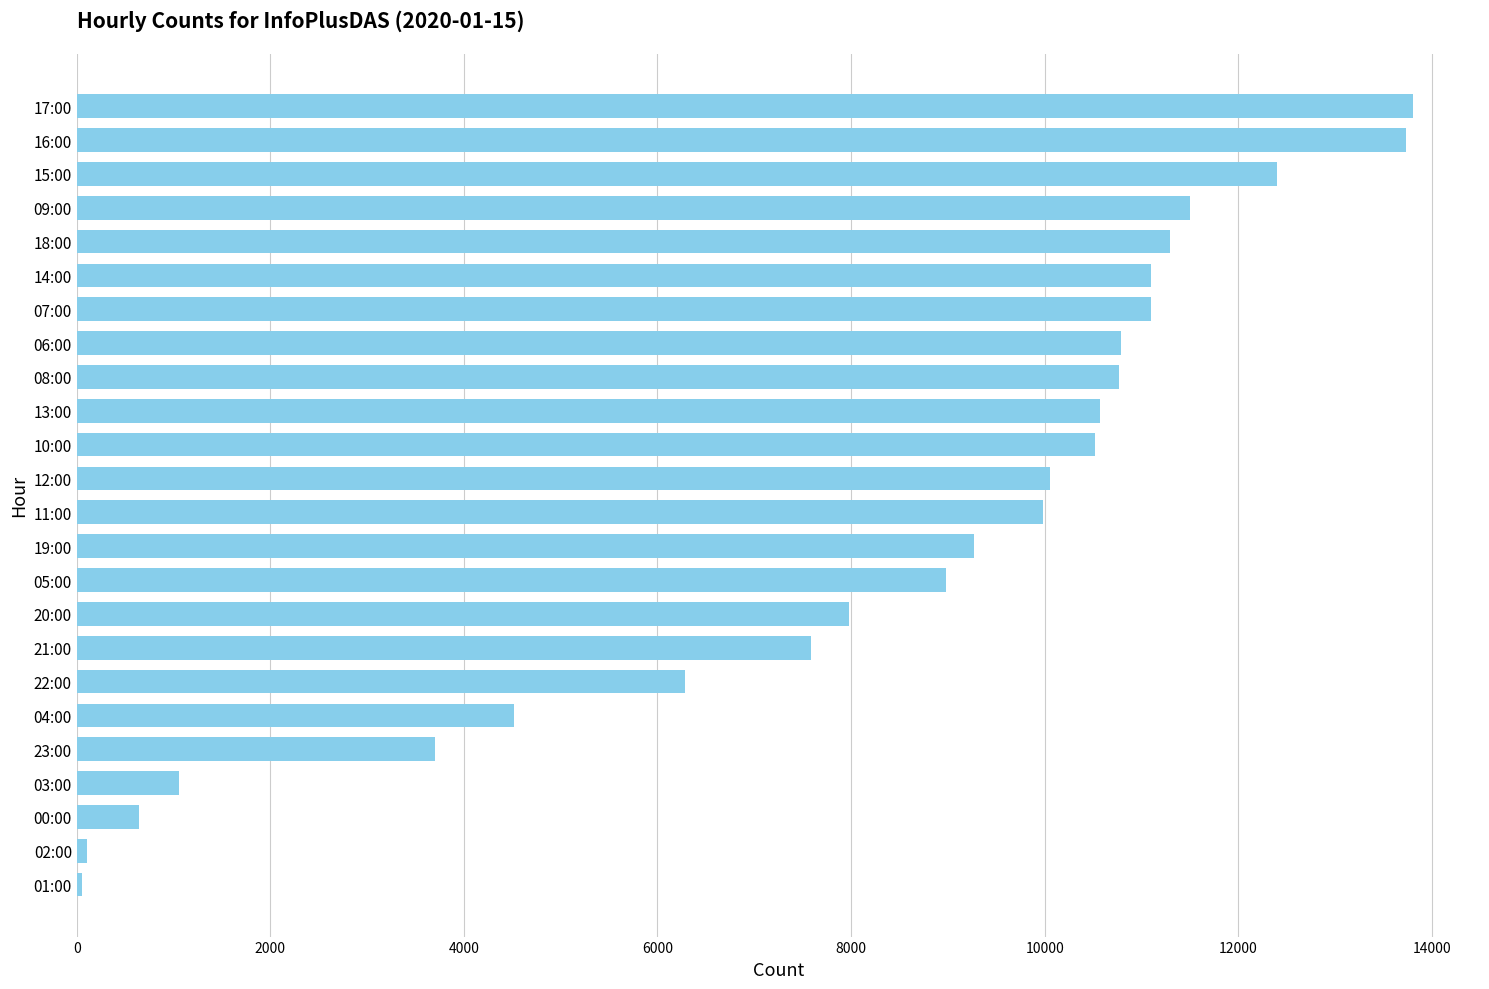

How many values are below 10056?

12